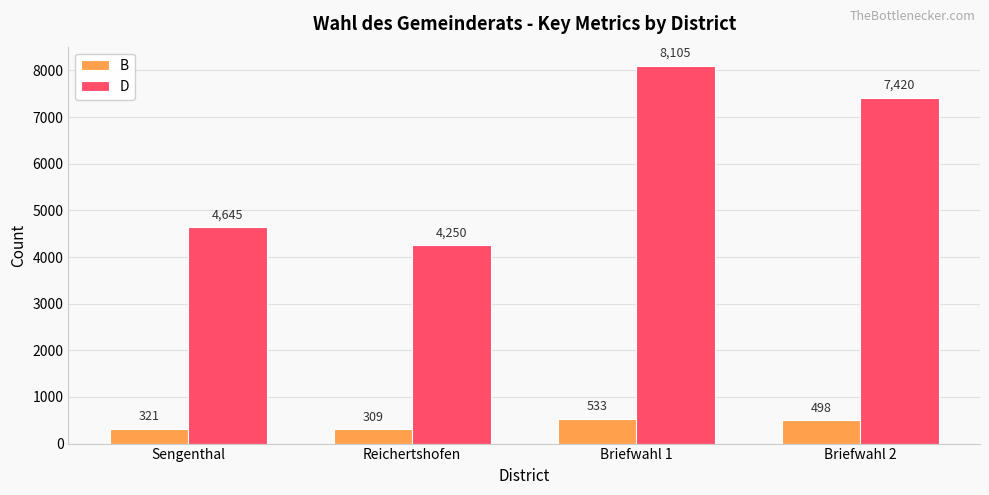

What are all the series names shown in the legend?

B, D